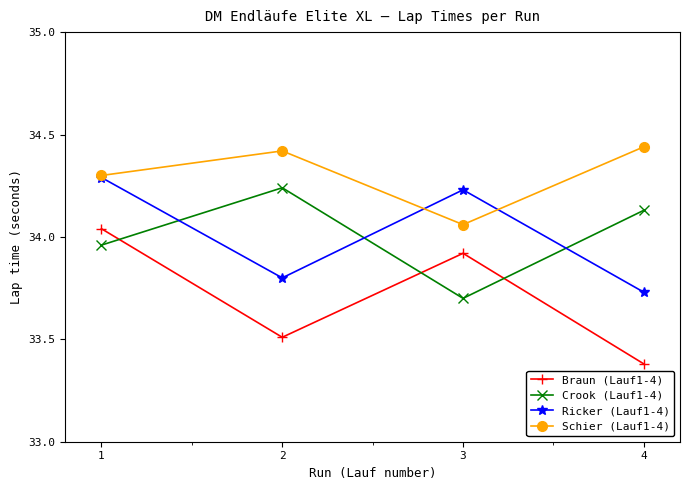

Which category has the lowest value across all series?

4